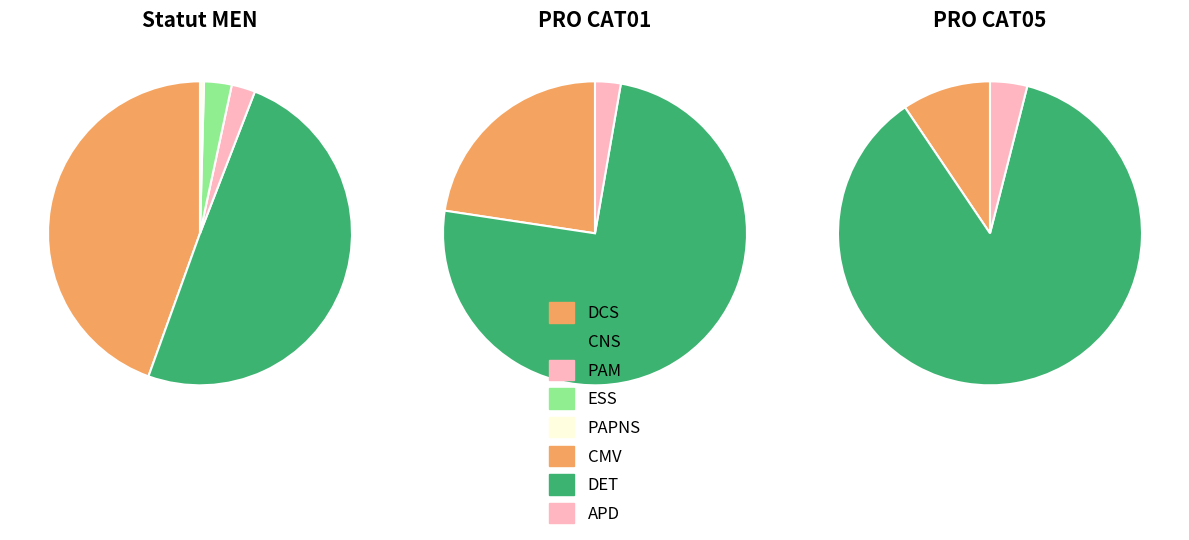

How many segments does this pie chart have?

7